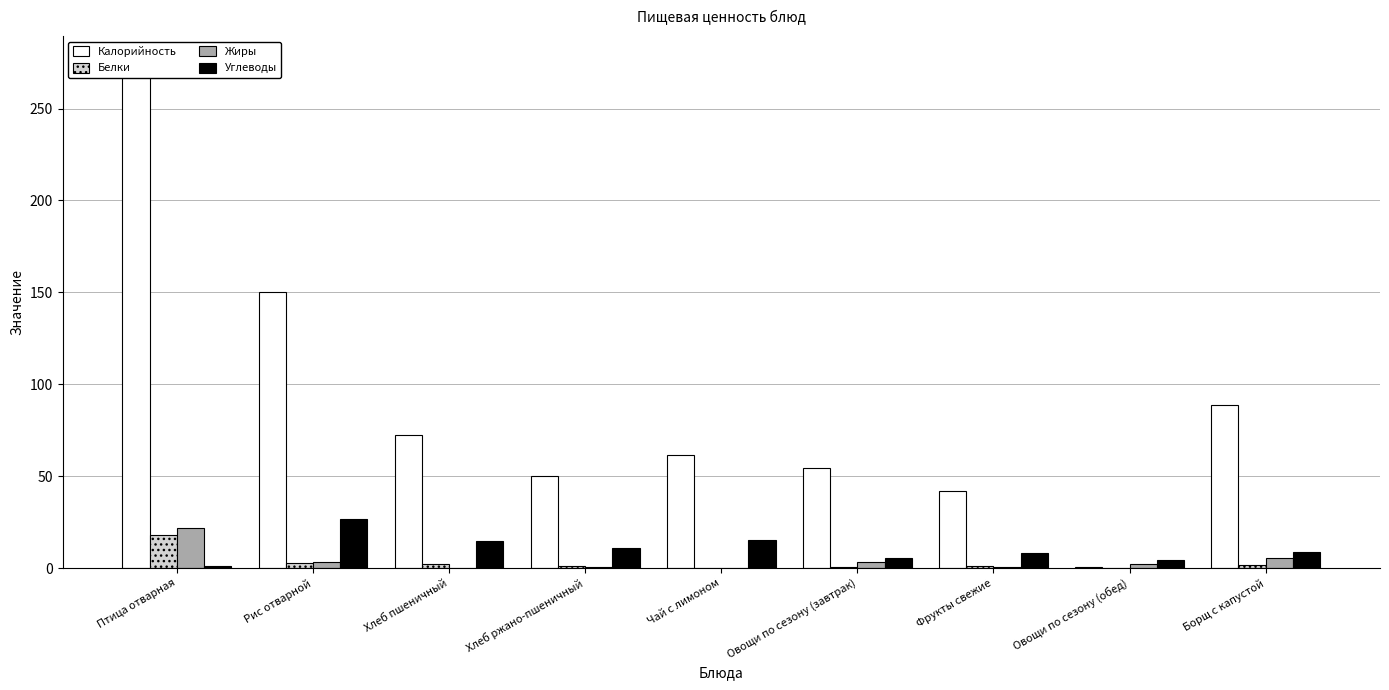

Which label corresponds to the smallest value in the chart?

Чай с лимоном